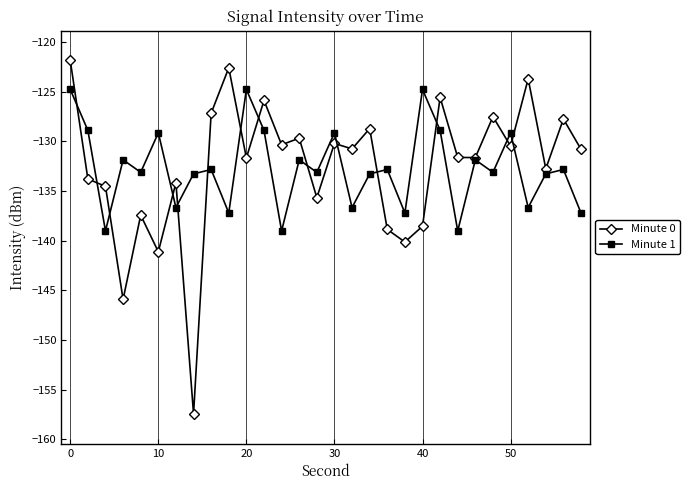

Rank the series by their maximum value, from highest to lowest.

Minute 0, Minute 1